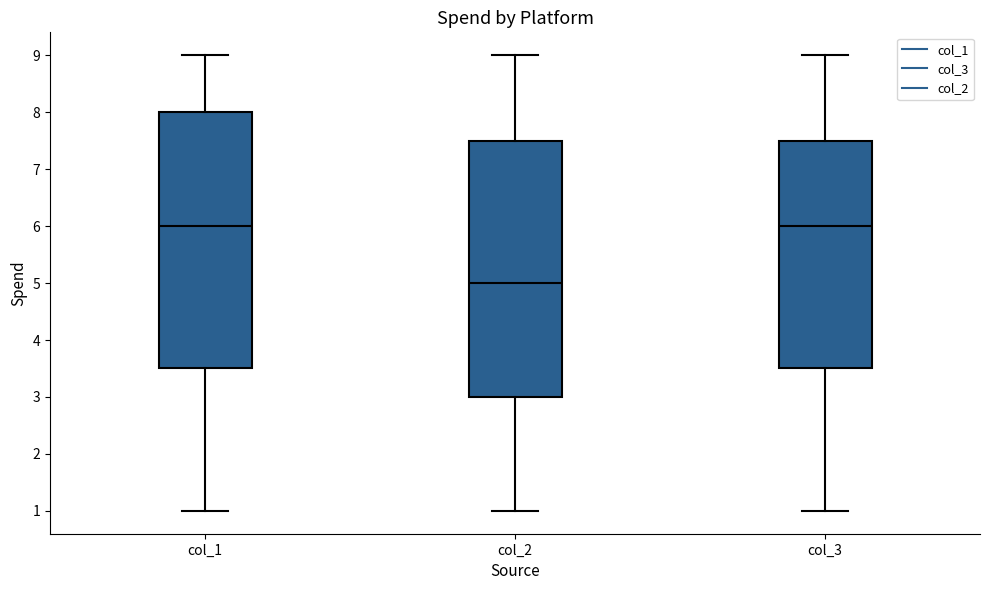

Reading left to right, transcribe this box plot: for each box, give where its median line is, the range the box spans, and where its two whiskers end, as read against the y-axis. The values are not printed on the chart, so give them approximately, as read against the axis.

col_1: median 6.0, box 3.5 to 8.0, whiskers 1.0 to 9.0
col_2: median 5.0, box 3.0 to 7.5, whiskers 1.0 to 9.0
col_3: median 6.0, box 3.5 to 7.5, whiskers 1.0 to 9.0